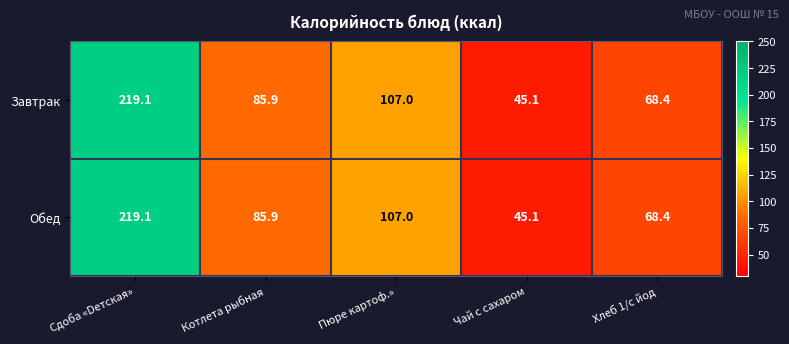

The value of Завтрак at Котлета рыбная is 24.5. True or false?

False